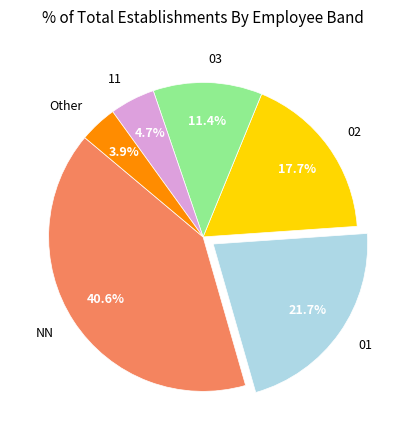

How much of the chart is everything except Other?

96.1%